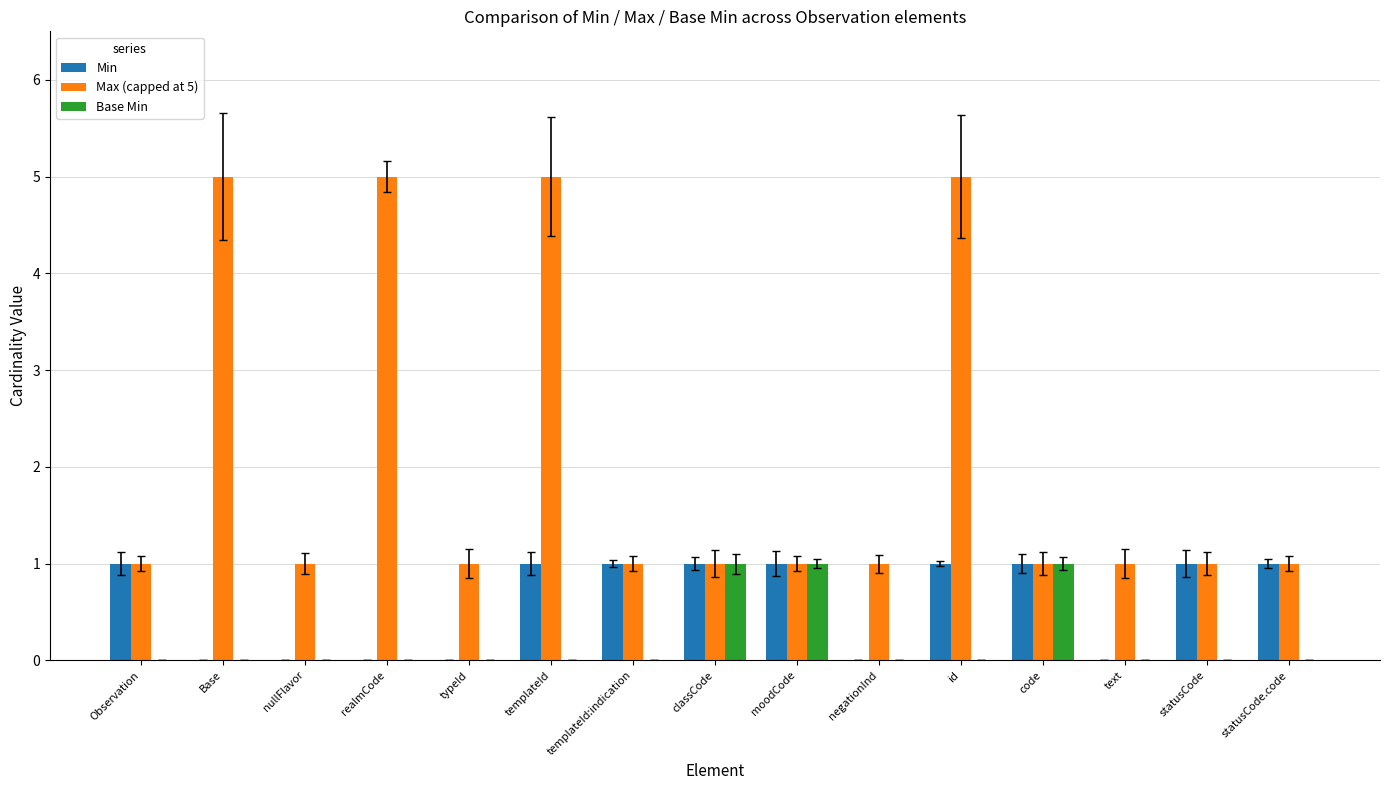

Are the bars grouped side by side (vs. stacked)?

Yes